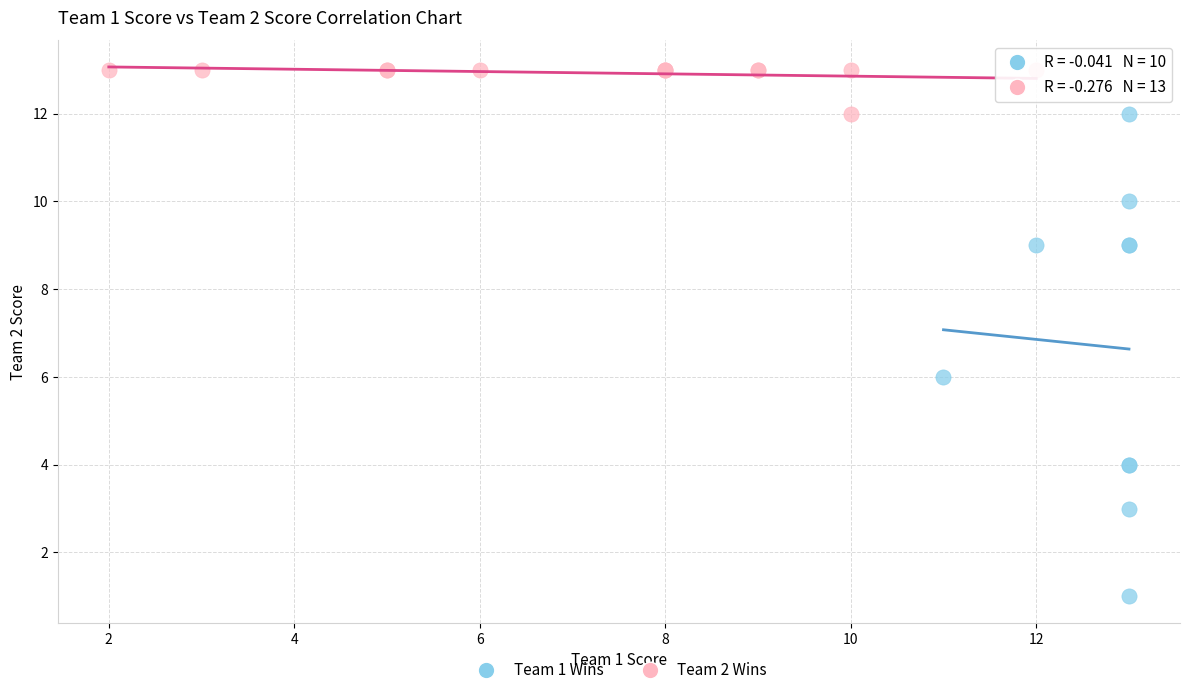

Which series has the widest spread of Y values?

Team 1 Wins